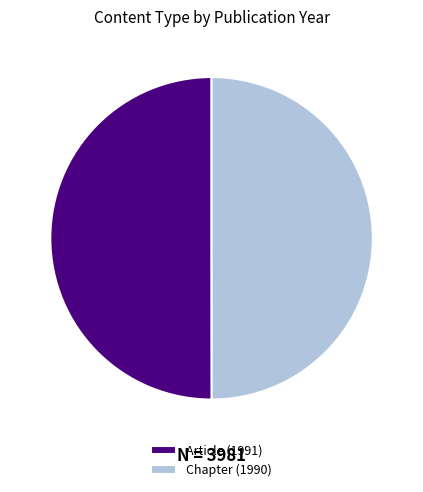

Do Article (1991) and Chapter (1990) together represent more than half of the pie?

Yes